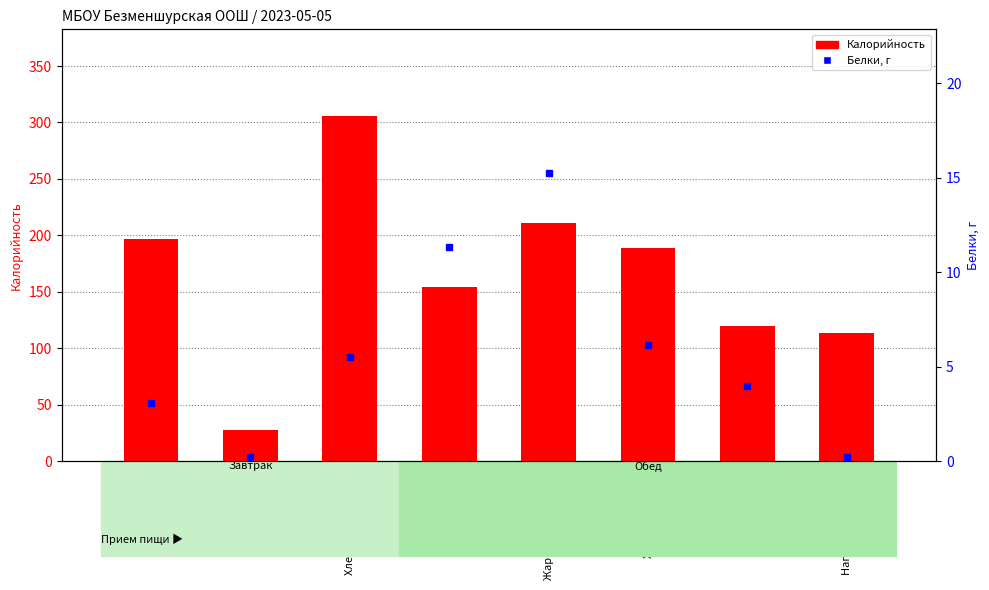

Where does the Калорийность series first go above 188?

Каша рисовая